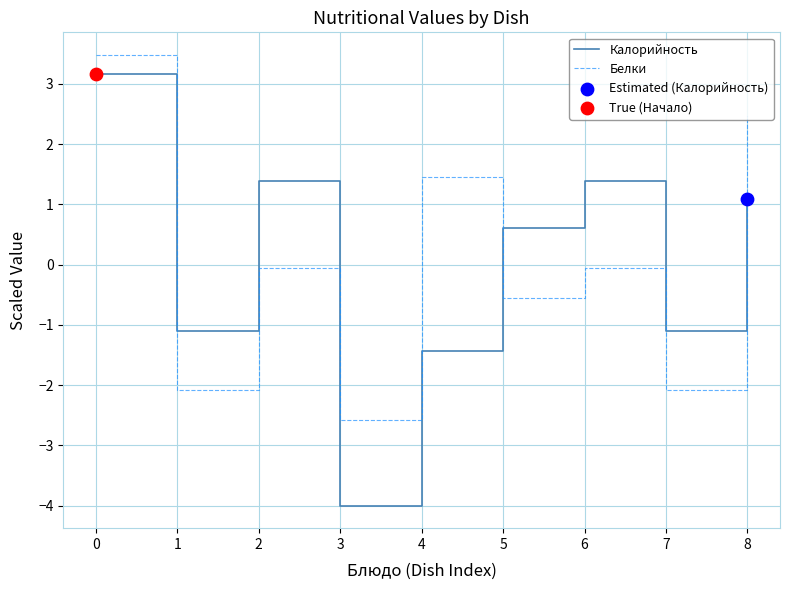

What is the difference between the highest and lowest values at 3?

1.4